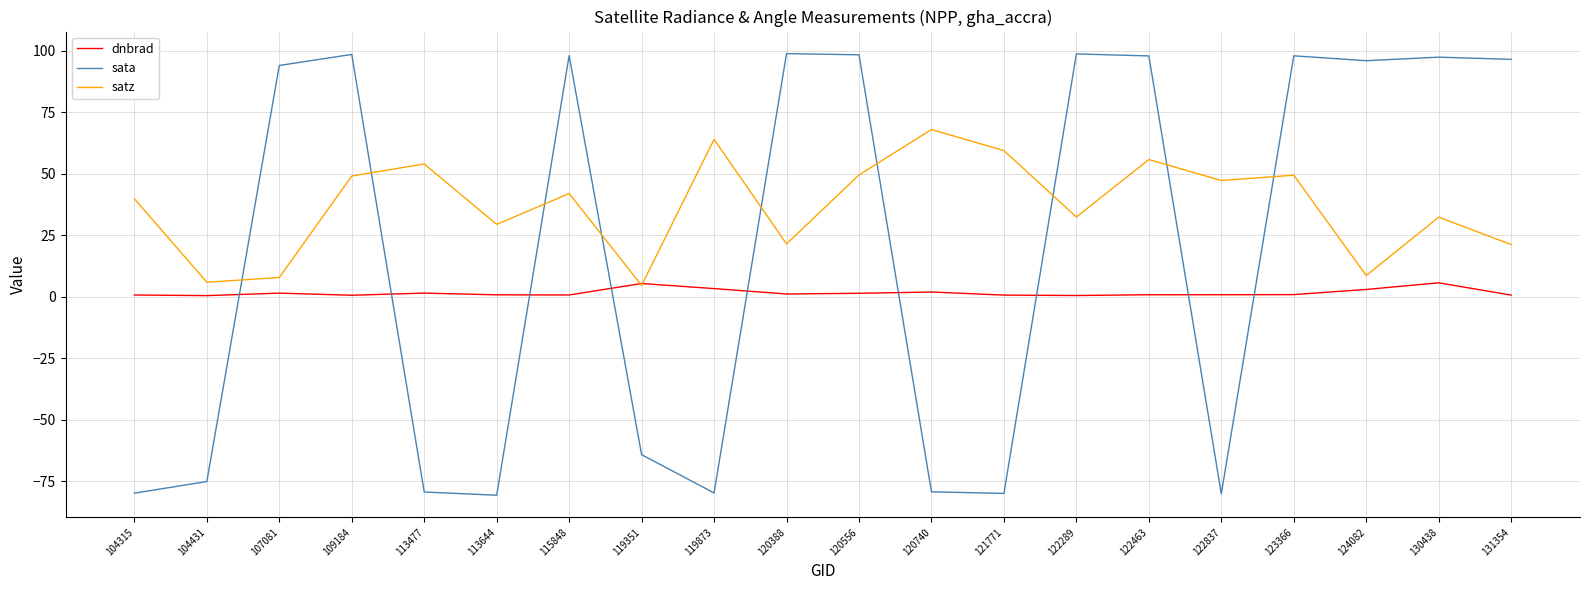

After their last crossing, which series has the higher values: satz or dnbrad?

satz